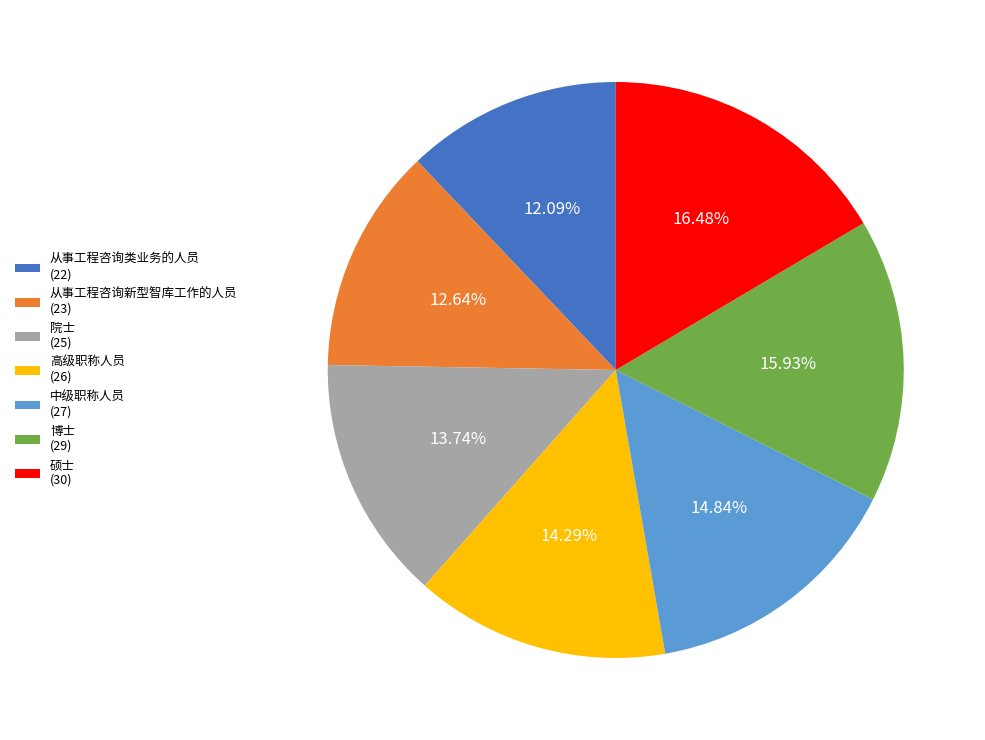

What is the smallest slice in the pie chart?

从事工程咨询类业务的人员